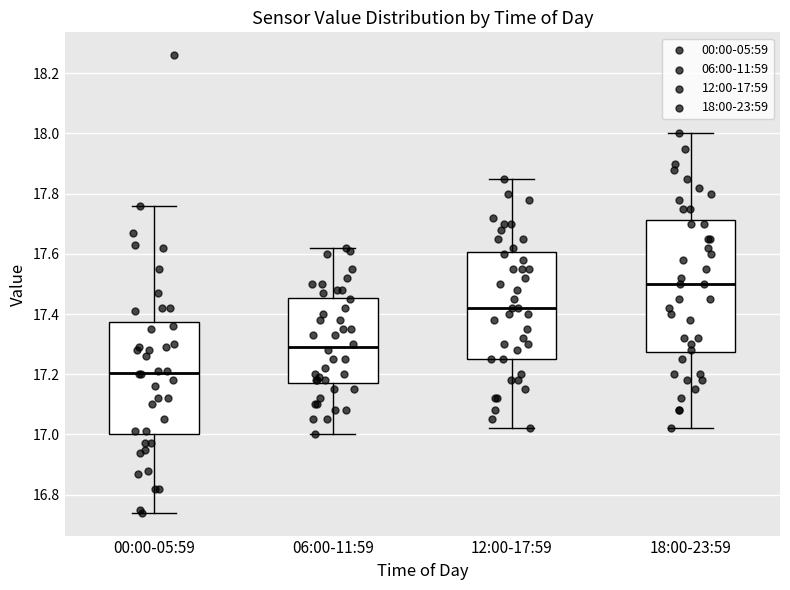

Where is the lower edge of the box for 18:00-23:59 on the y-axis? The values are not printed on the chart, so give them approximately, as read against the axis.

17.28